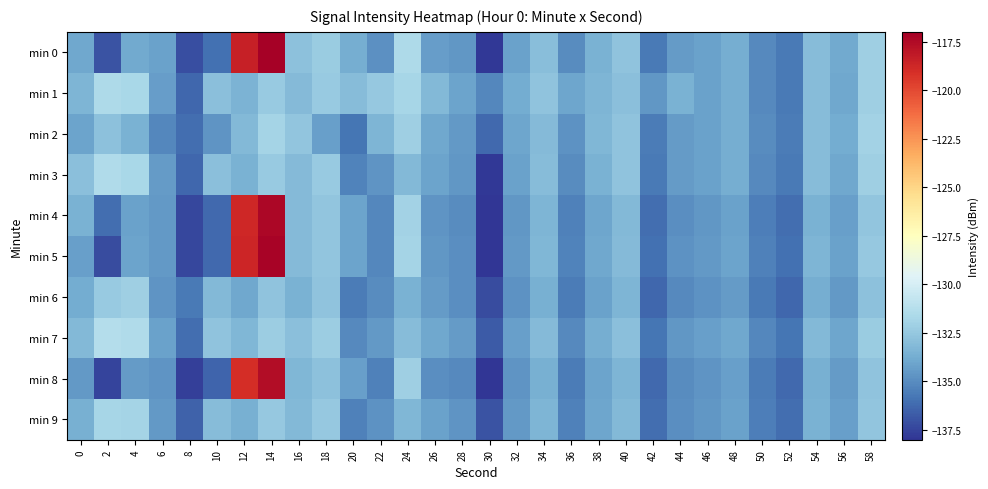

At which category is the sum across all series the highest?

14